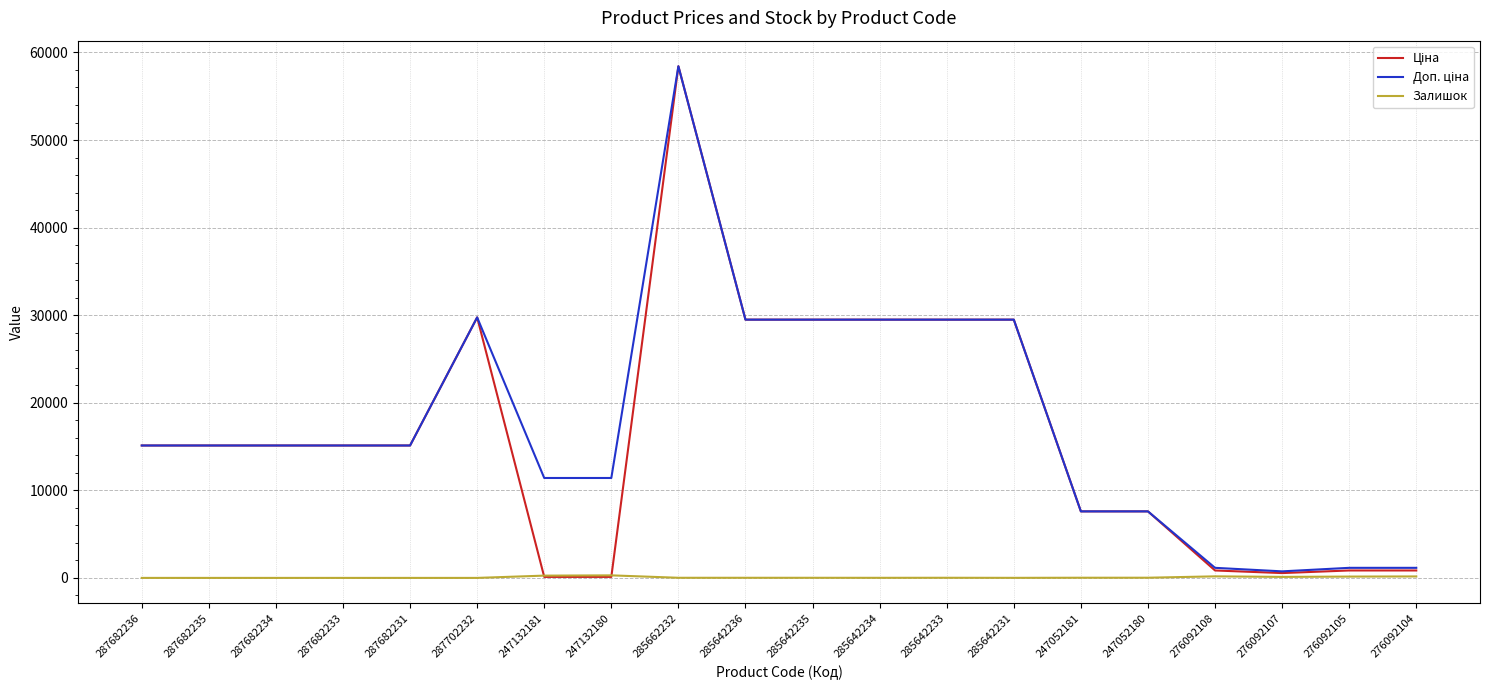

What is the maximum value shown in the chart?

58426.5